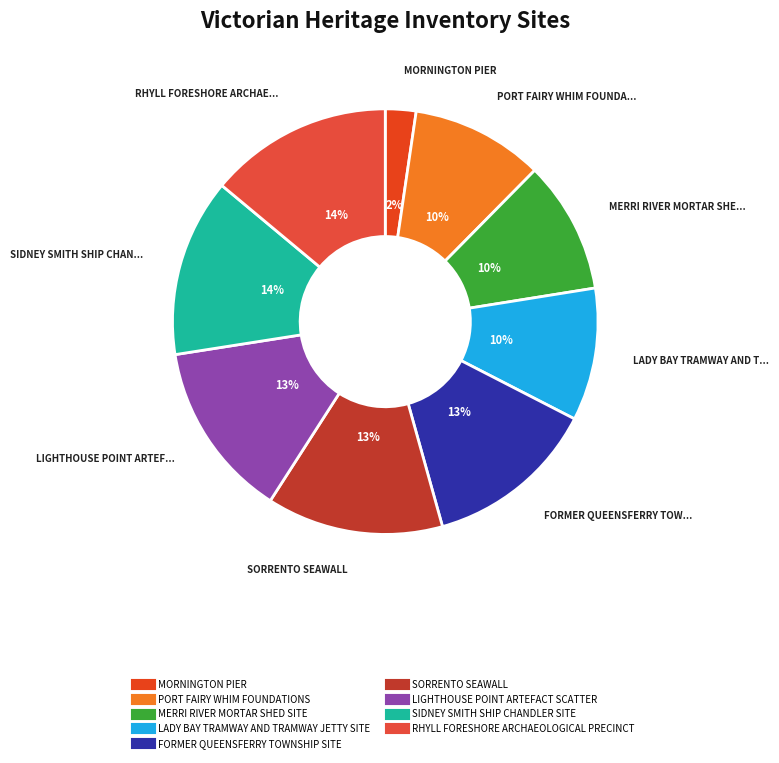

Which slice is the smallest?

MORNINGTON PIER